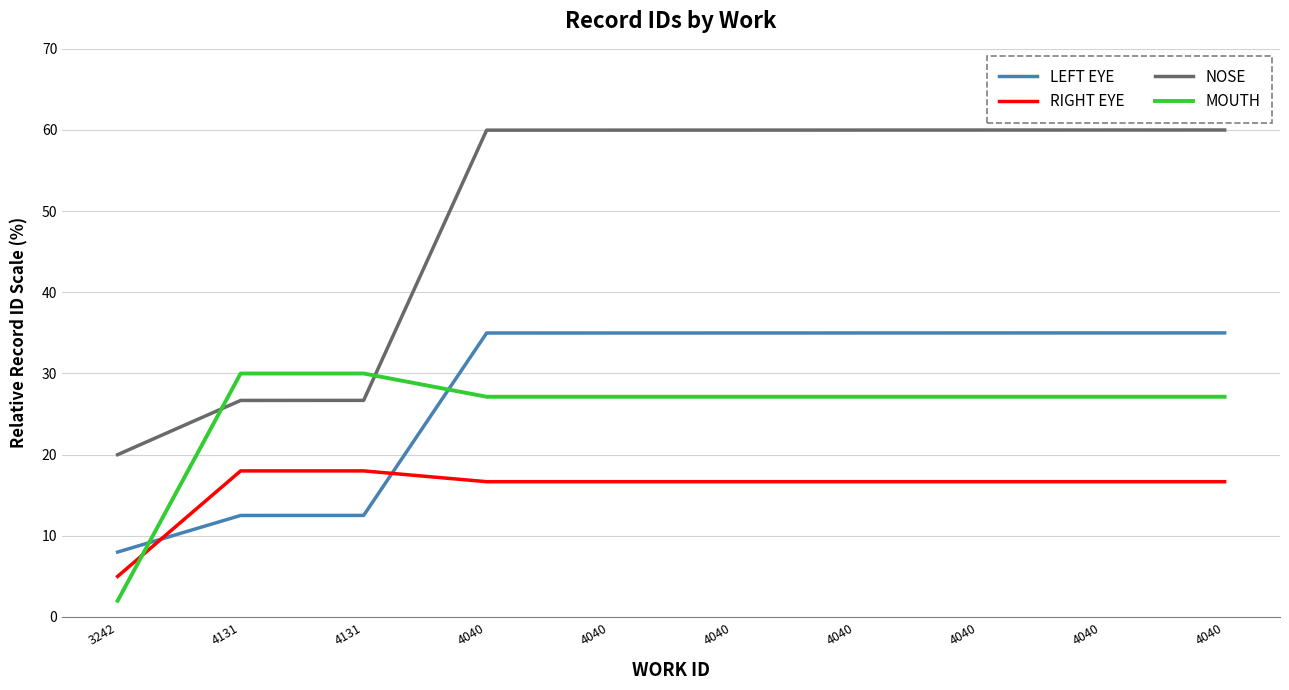

What are all the series names shown in the legend?

LEFT EYE, RIGHT EYE, NOSE, MOUTH